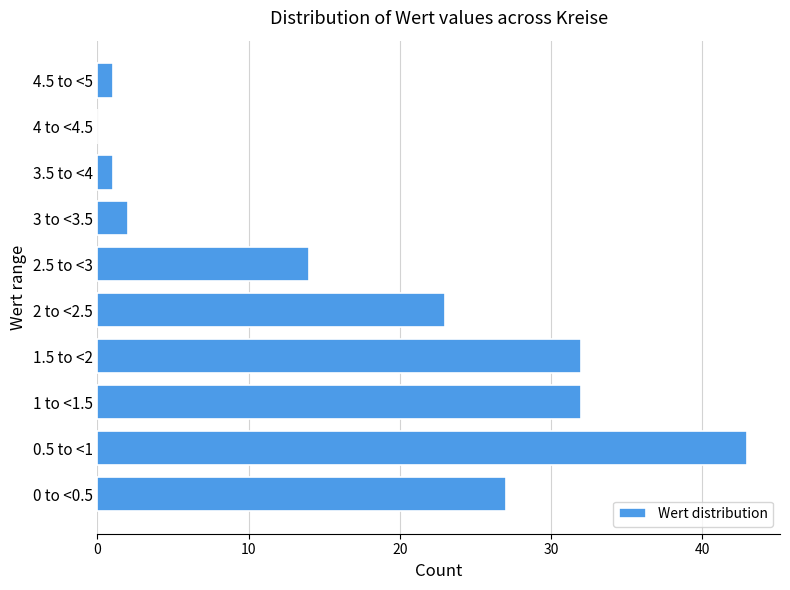

Reading bottom to top, extract all data points from this chart.

0 to <0.5=27	0.5 to <1=43	1 to <1.5=32	1.5 to <2=32	2 to <2.5=23	2.5 to <3=14	3 to <3.5=2	3.5 to <4=1	4 to <4.5=0	4.5 to <5=1